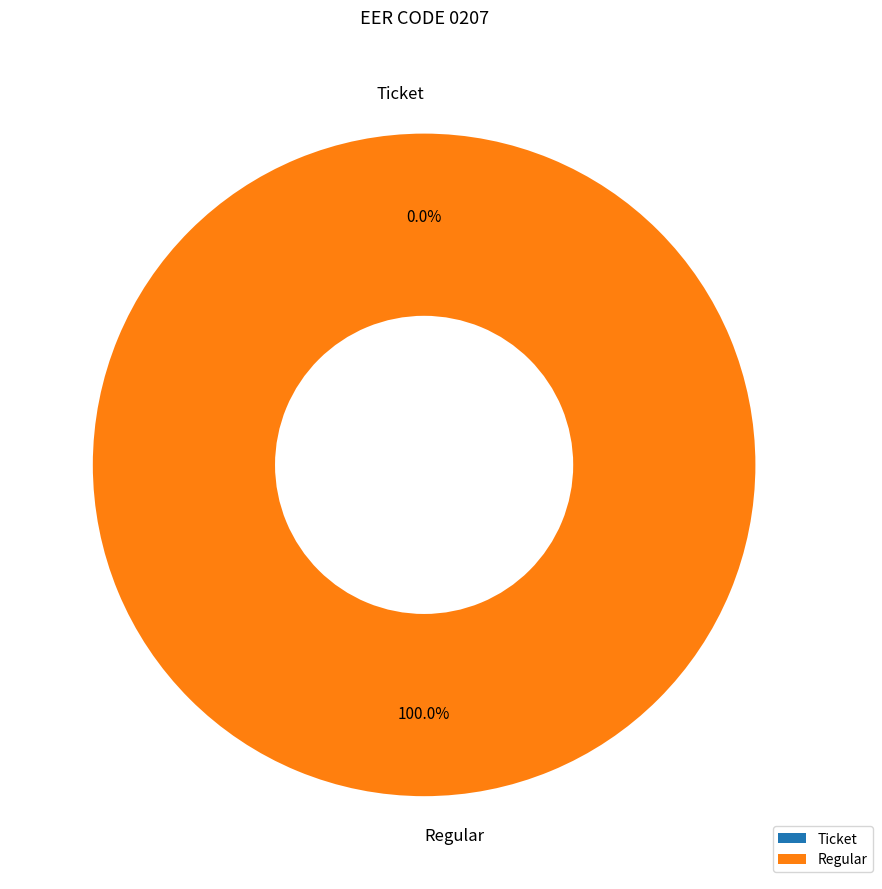

Is Regular the majority of the pie?

Yes